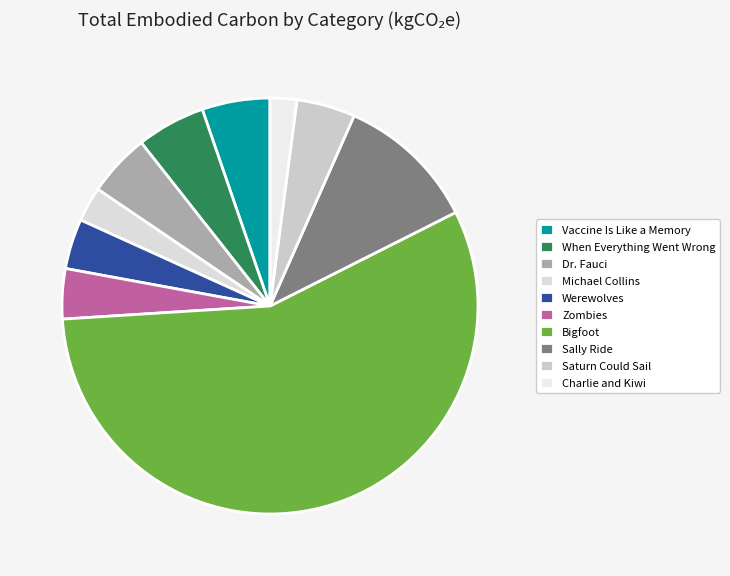

Is the sum of Dr. Fauci and Sally Ride greater than half?

No